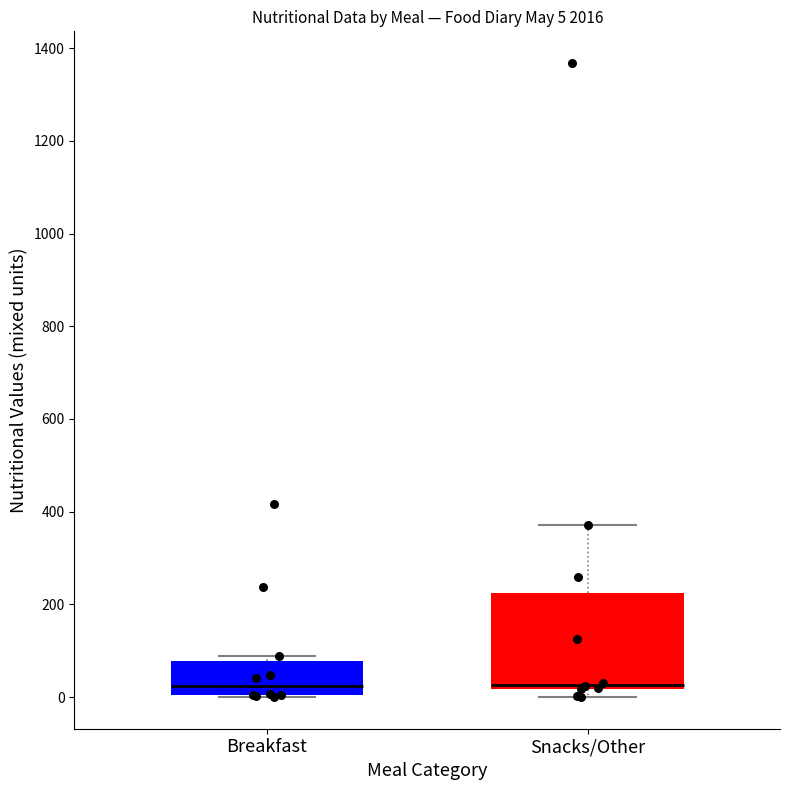

Which box is the tallest, from its lower edge to its upper edge?

Snacks/Other